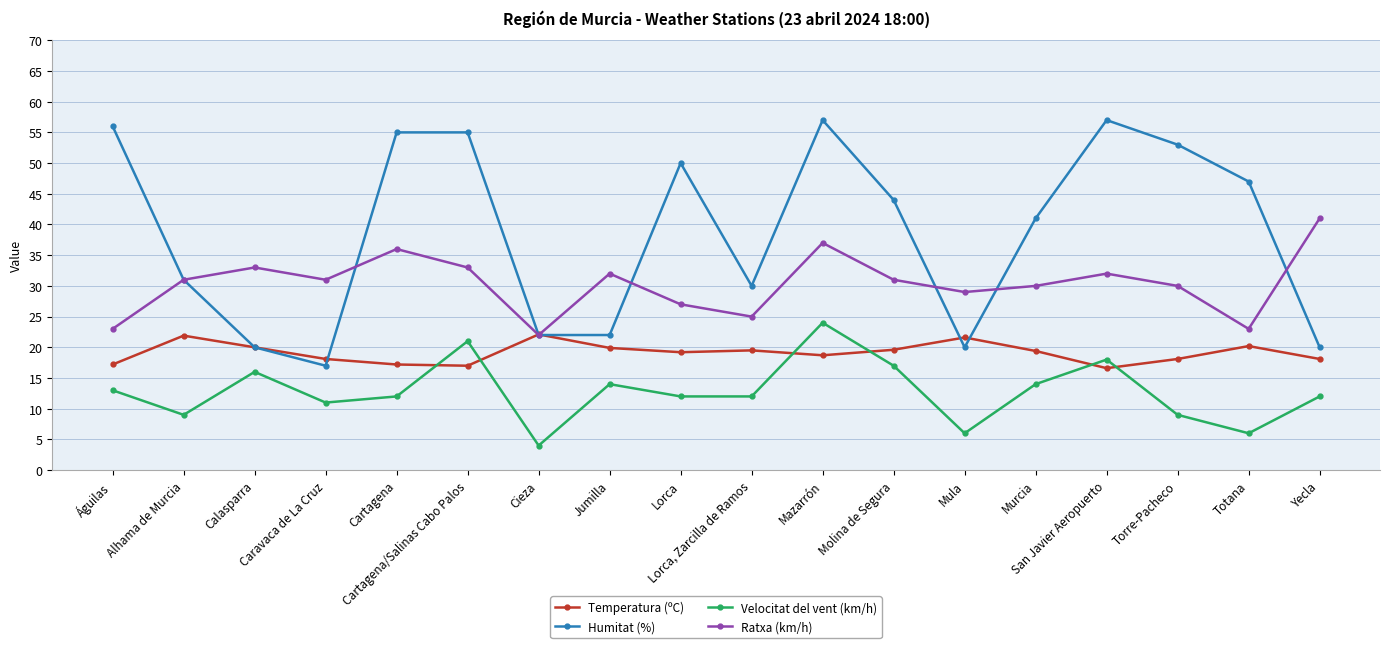

Count the number of data series in this chart.

4